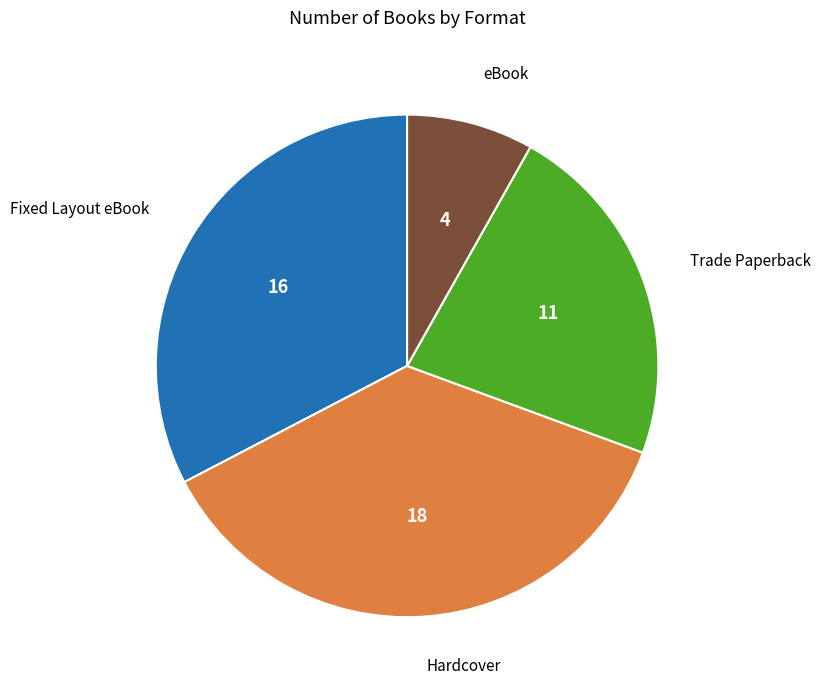

How many segments does this pie chart have?

4